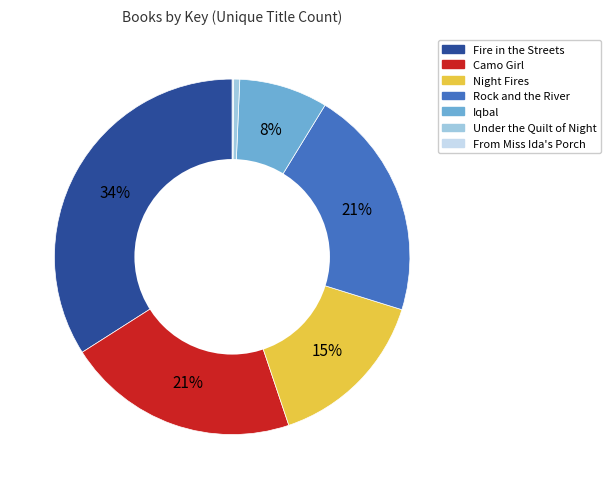

To the nearest percent, what portion does Rock and the River represent?

21%